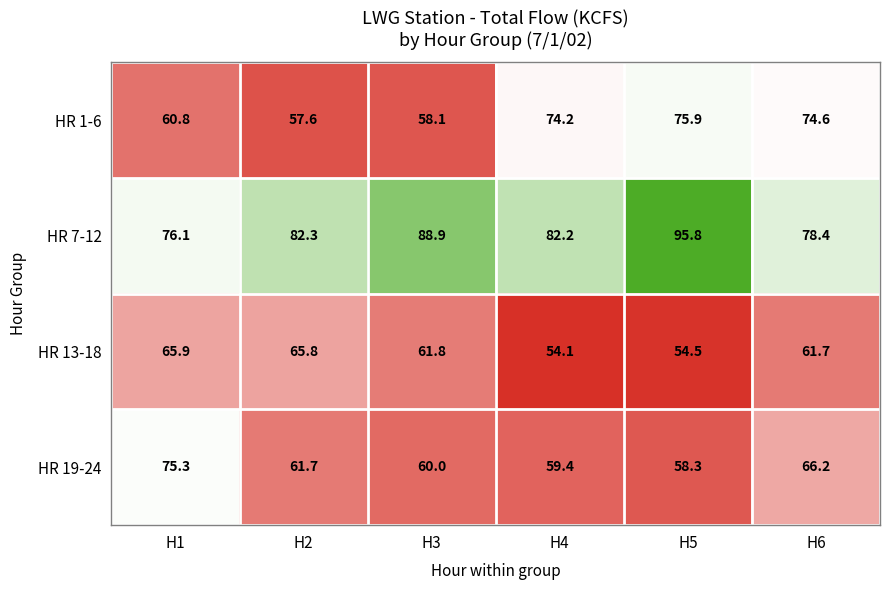

What is the highest value of the HR 1-6 series?

75.9